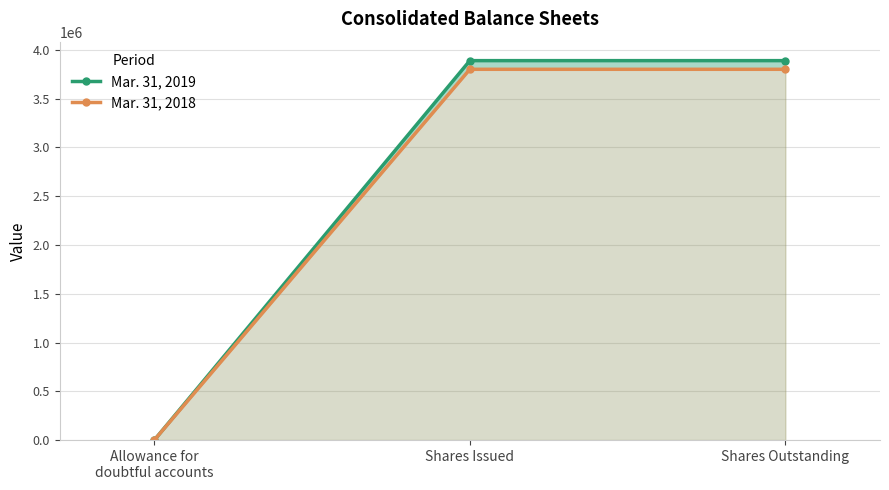

What is the highest value of the Mar. 31, 2019 series?

3890138